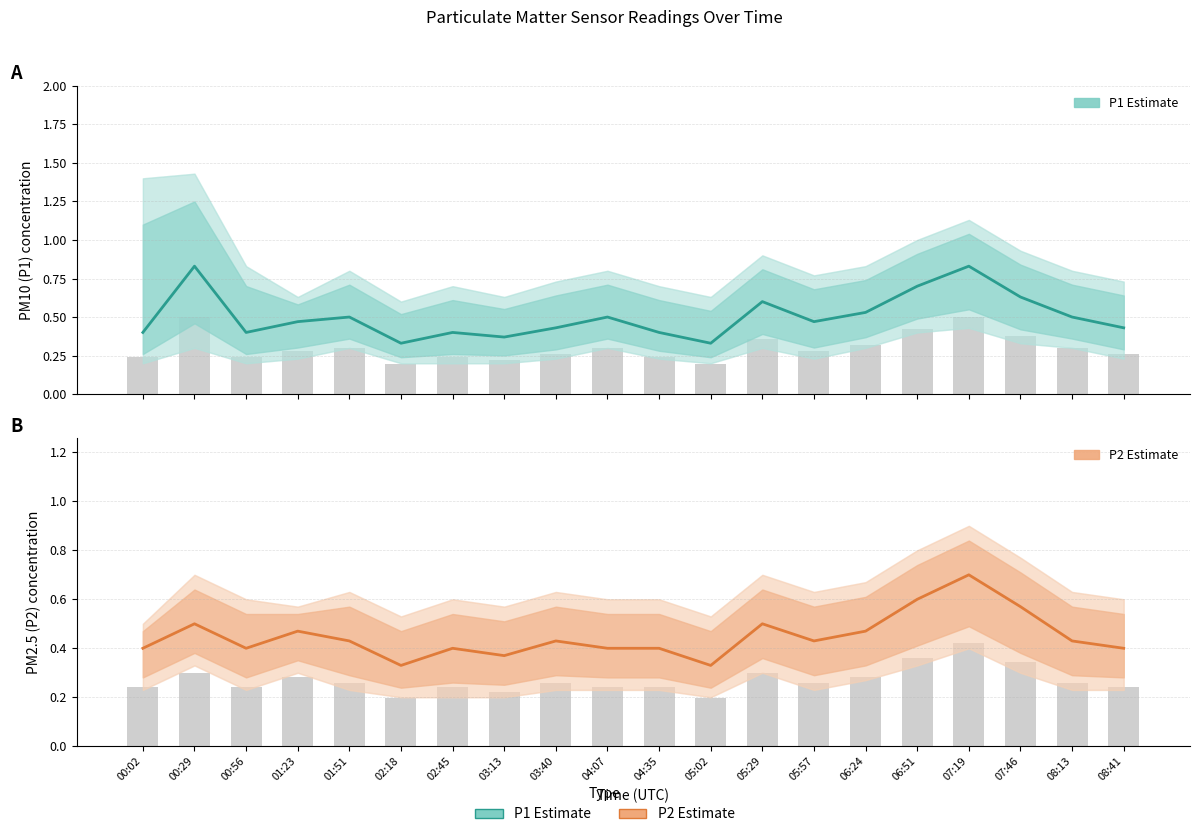

At how many categories does at least one series exceed 0?

20